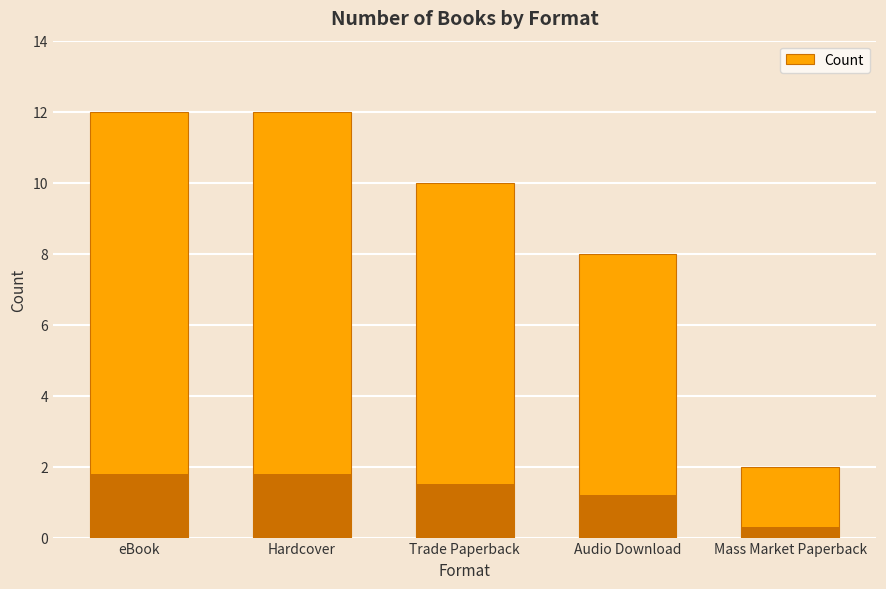

Which category has the highest value across all series?

eBook